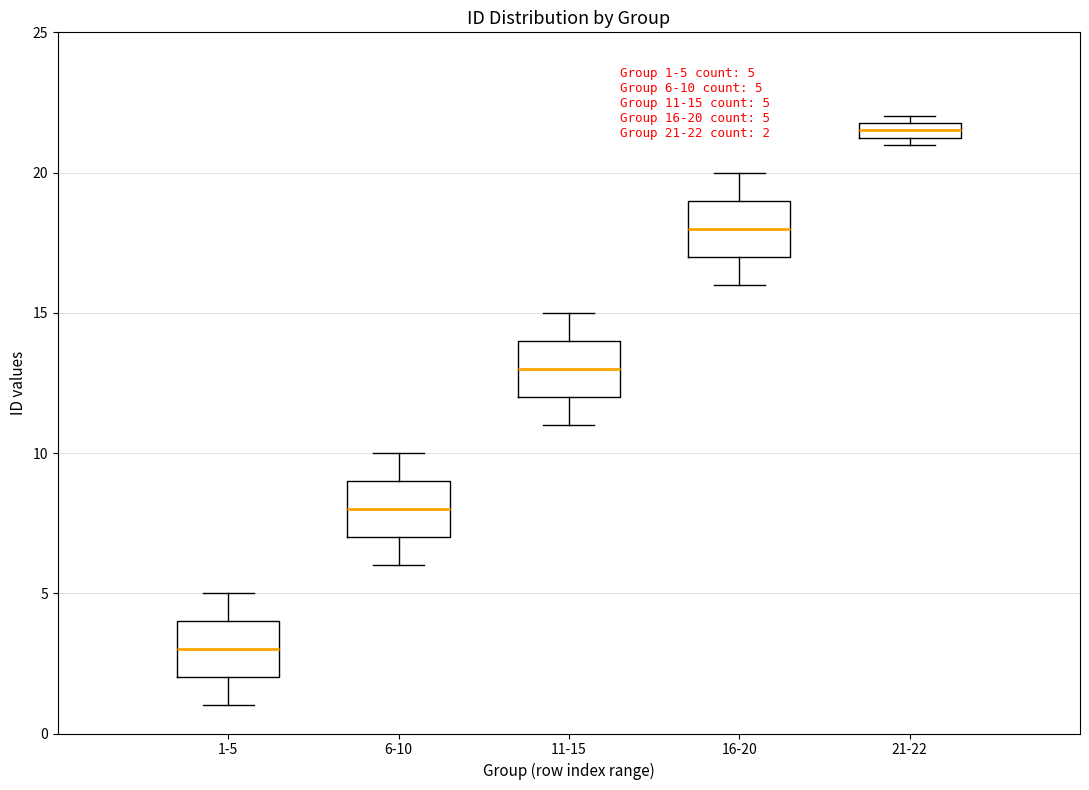

Which box has the highest median line?

21-22